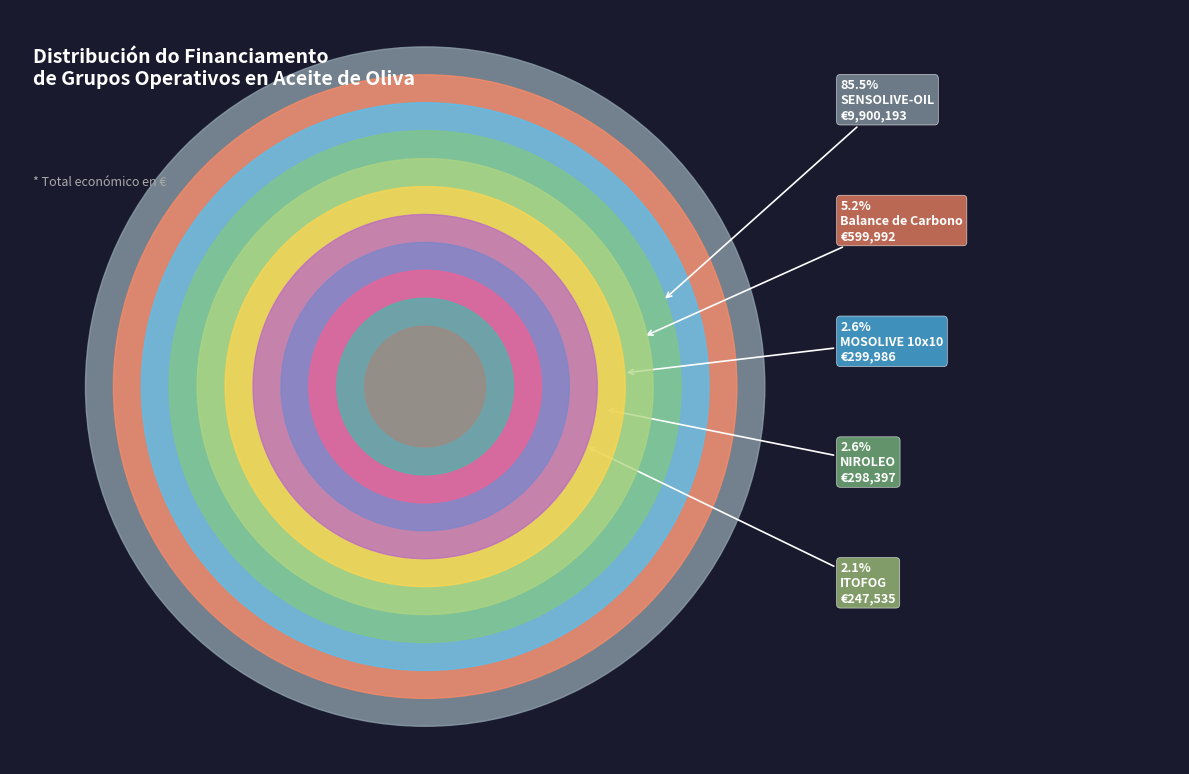

Combined, what portion of the pie is Oliveiras en Galicia and Análise de datos?

0.1%